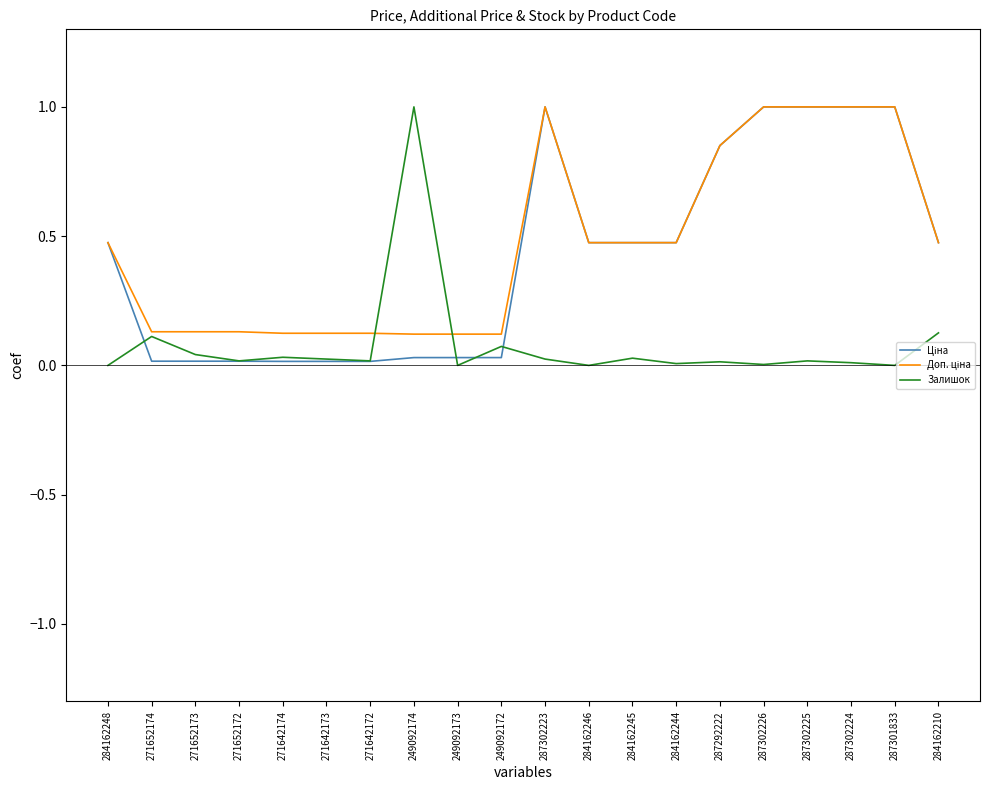

Which category has the highest value in the Залишок series?

249092174